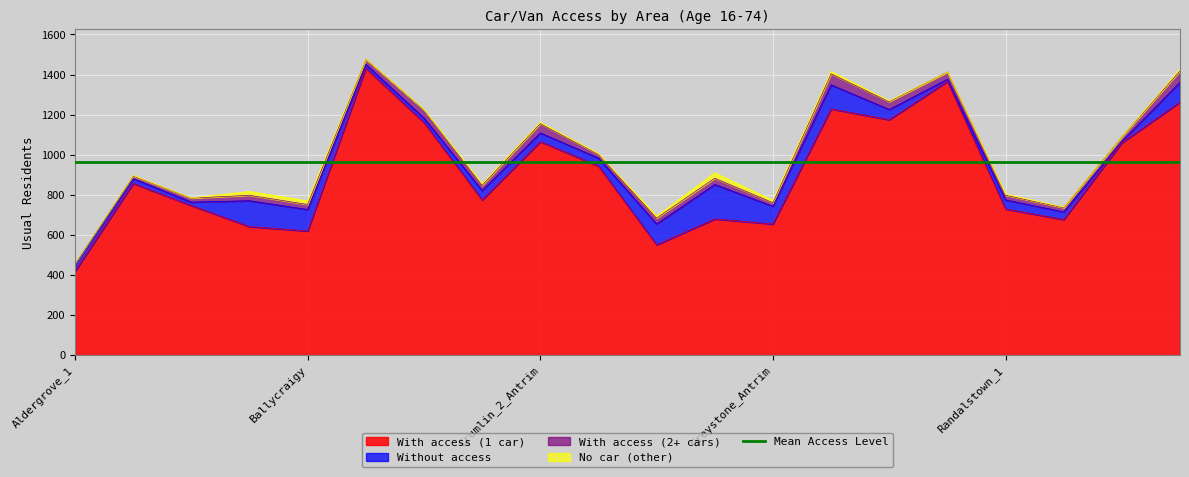

What is the difference between the maximum and minimum values in the With access (2+ cars) series?

49